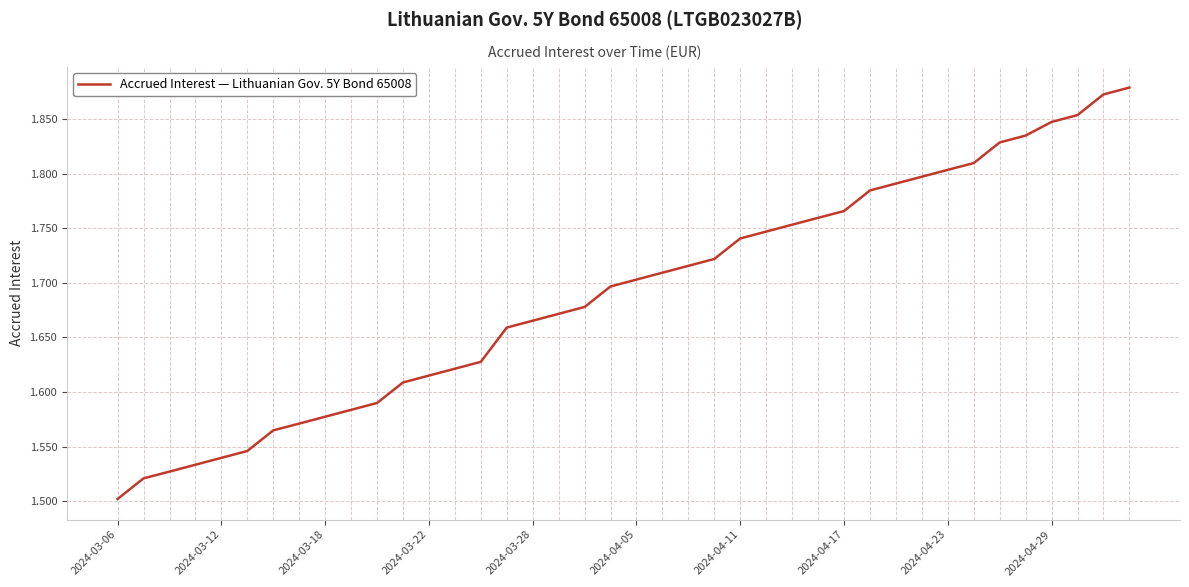

What is the difference between the maximum and minimum values?

0.4